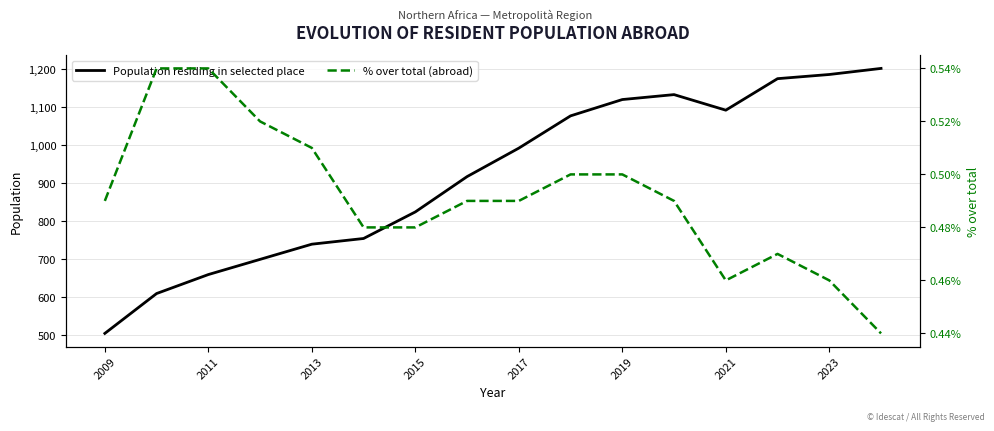

True or false: % over total (abroad) and Population residing in selected place intersect in this chart.

False